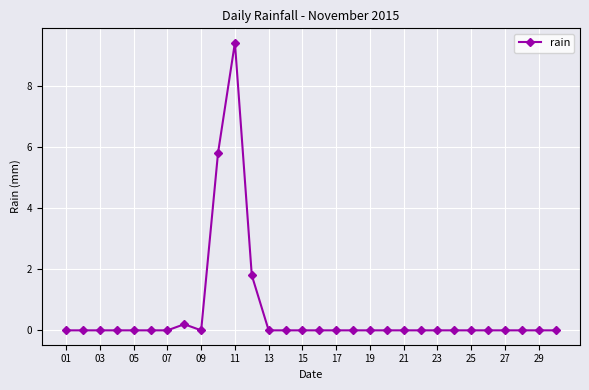

What is the difference between the maximum and minimum values?

9.4